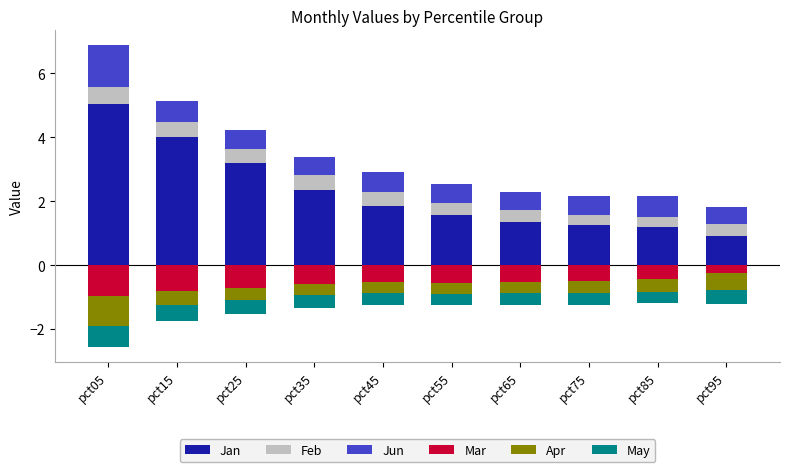

What is the minimum value shown in the chart?

-1.0